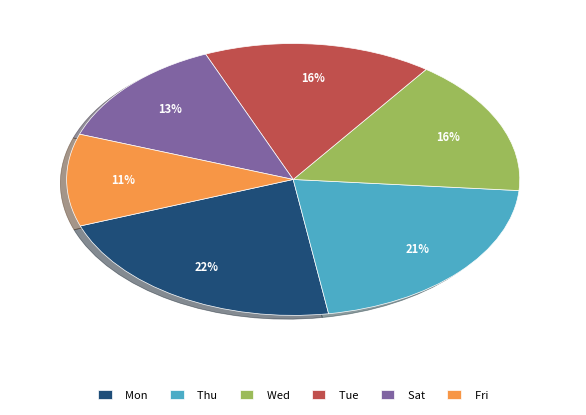

To the nearest percent, what percentage of the pie is Sat?

13%